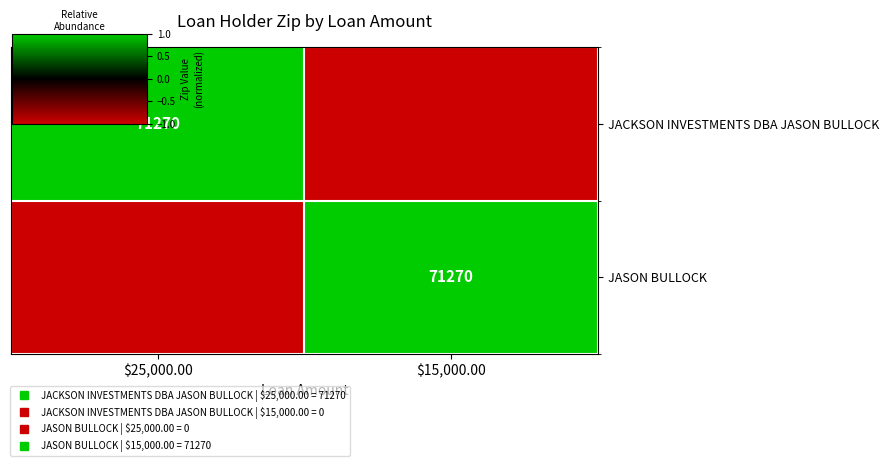

Between $25,000.00 and $15,000.00, which is larger?

$25,000.00